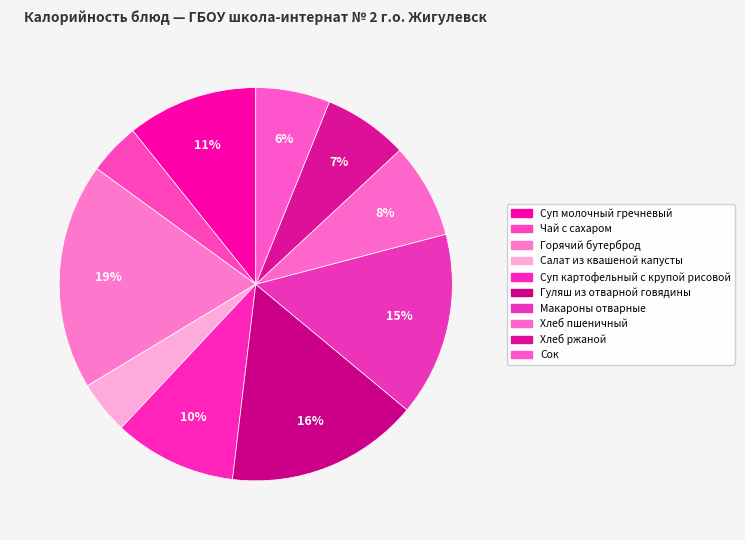

Which category has the biggest portion of the pie?

Горячий бутерброд